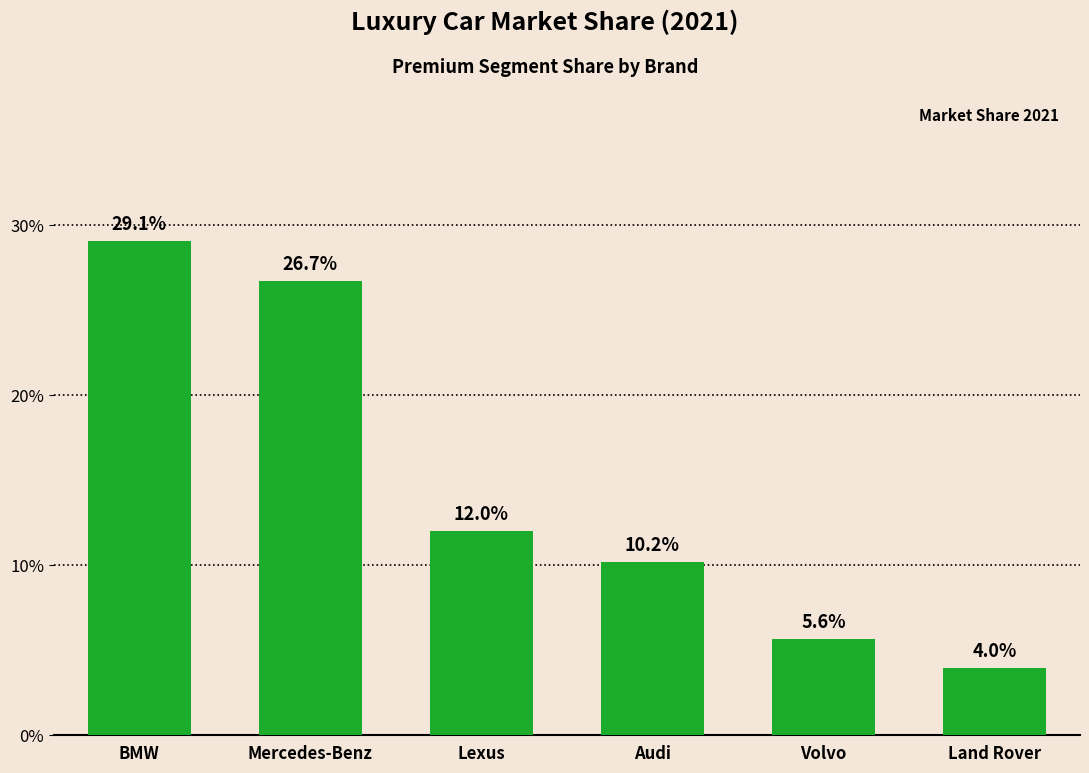

What is the sum of the values at Lexus and Mercedes-Benz?

0.4